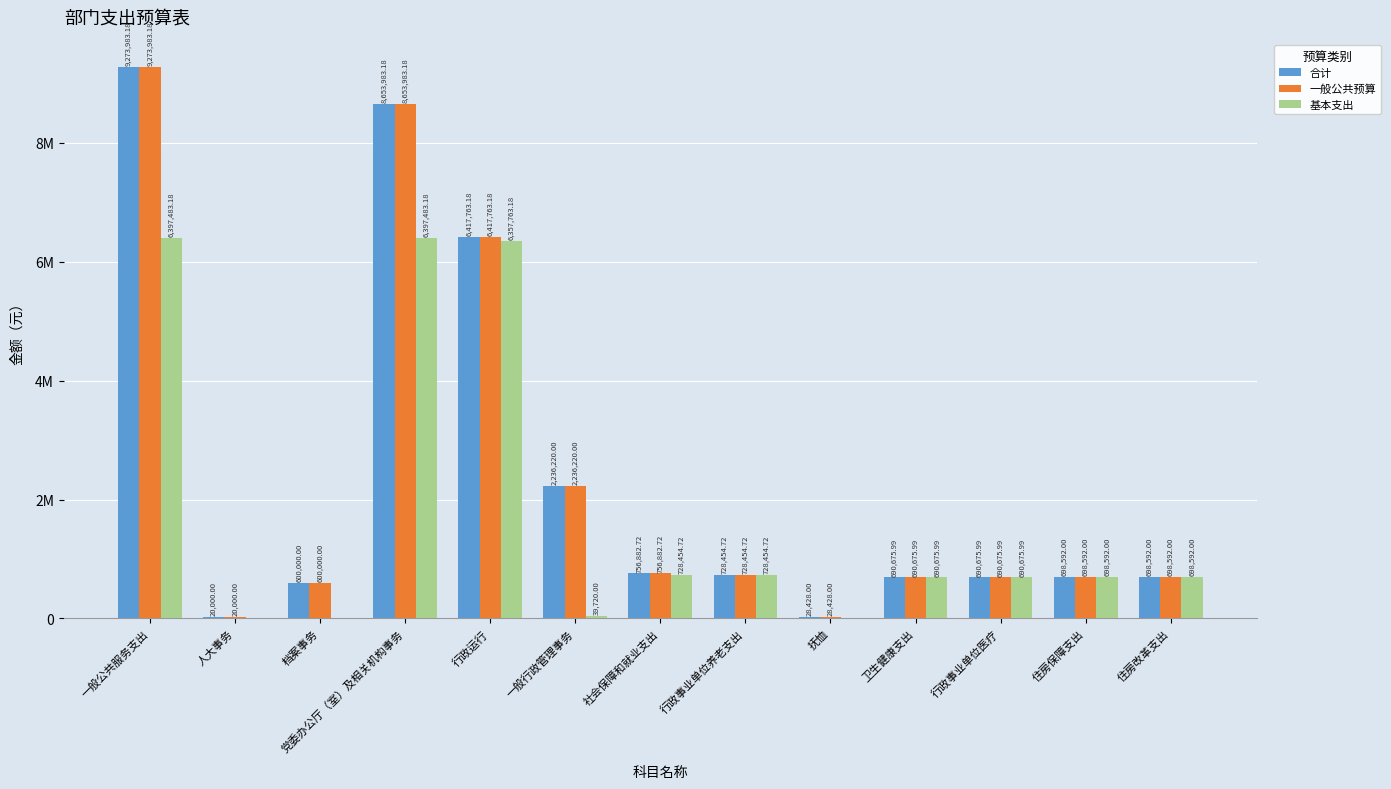

Reading right to left, what are all the values shown in this chart?

合计: 住房改革支出=698592.0	住房保障支出=698592.0	行政事业单位医疗=690676.0	卫生健康支出=690676.0	抚恤=28428.0	行政事业单位养老支出=728454.7	社会保障和就业支出=756882.7	一般行政管理事务=2236220.0	行政运行=6417763.2	党委办公厅（室）及相关机构事务=8653983.2	档案事务=600000.0	人大事务=20000.0	一般公共服务支出=9273983.2
一般公共预算: 住房改革支出=698592.0	住房保障支出=698592.0	行政事业单位医疗=690676.0	卫生健康支出=690676.0	抚恤=28428.0	行政事业单位养老支出=728454.7	社会保障和就业支出=756882.7	一般行政管理事务=2236220.0	行政运行=6417763.2	党委办公厅（室）及相关机构事务=8653983.2	档案事务=600000.0	人大事务=20000.0	一般公共服务支出=9273983.2
基本支出: 住房改革支出=698592.0	住房保障支出=698592.0	行政事业单位医疗=690676.0	卫生健康支出=690676.0	抚恤=0.0	行政事业单位养老支出=728454.7	社会保障和就业支出=728454.7	一般行政管理事务=39720.0	行政运行=6357763.2	党委办公厅（室）及相关机构事务=6397483.2	档案事务=0.0	人大事务=0.0	一般公共服务支出=6397483.2